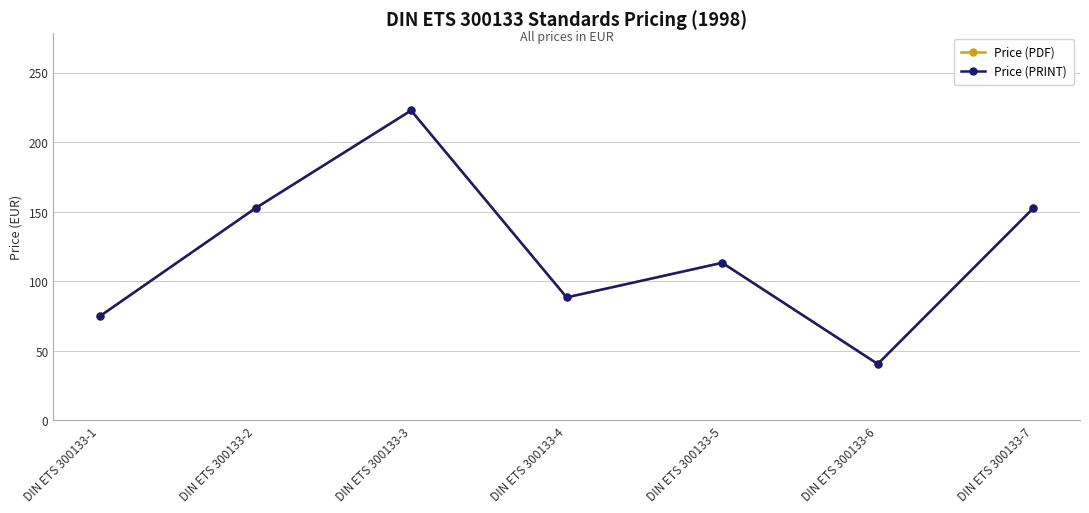

Reading left to right, what are all the values shown in this chart?

Price (PDF): 75.0	152.5	222.7	88.4	113.3	40.6	152.5
Price (PRINT): 75.0	152.5	222.7	88.4	113.3	40.6	152.5